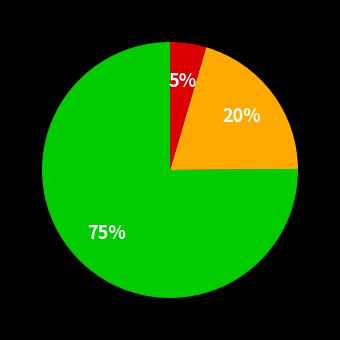

To the nearest percent, what is the average slice percentage?

33%